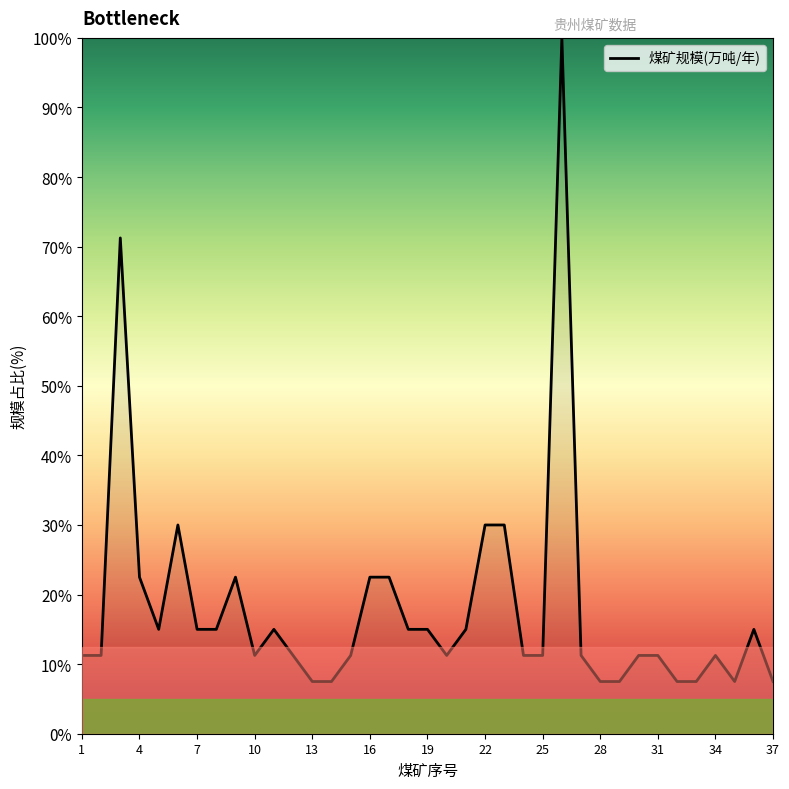

What is the maximum value shown in the chart?

100.0